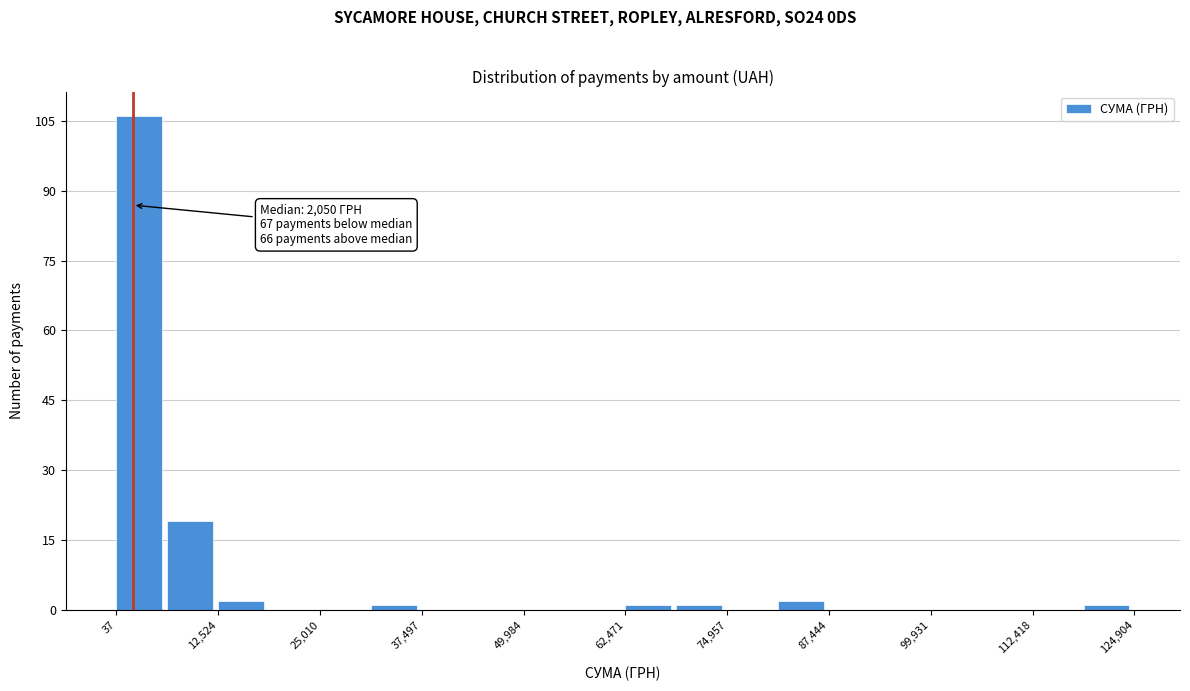

Read against the x-axis, roughly where is the centre of the tallest bar?

2000